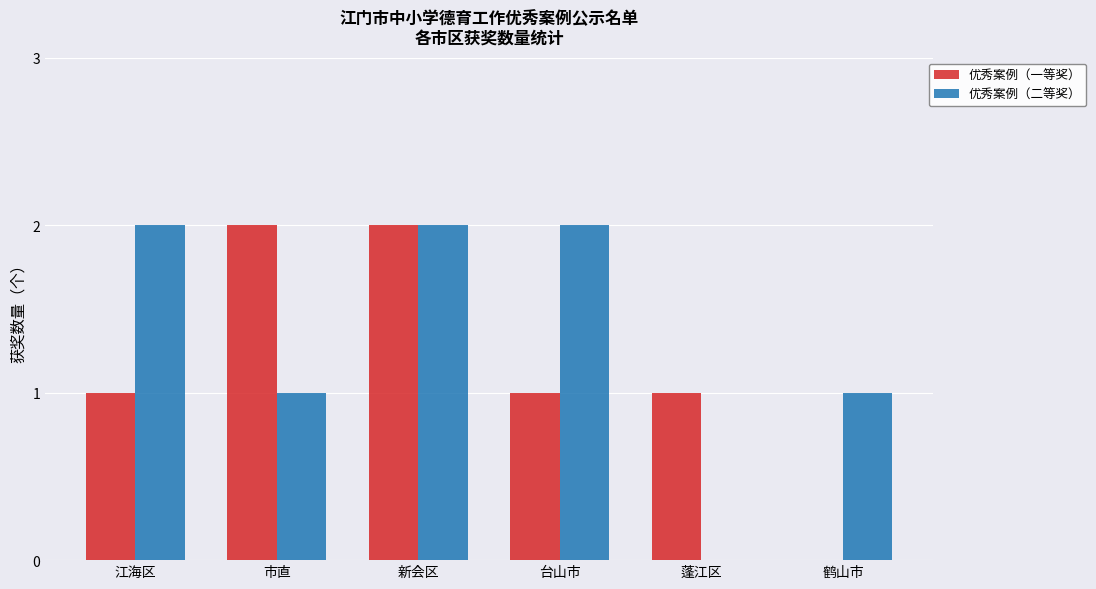

What are all the series names shown in the legend?

优秀案例（一等奖）, 优秀案例（二等奖）